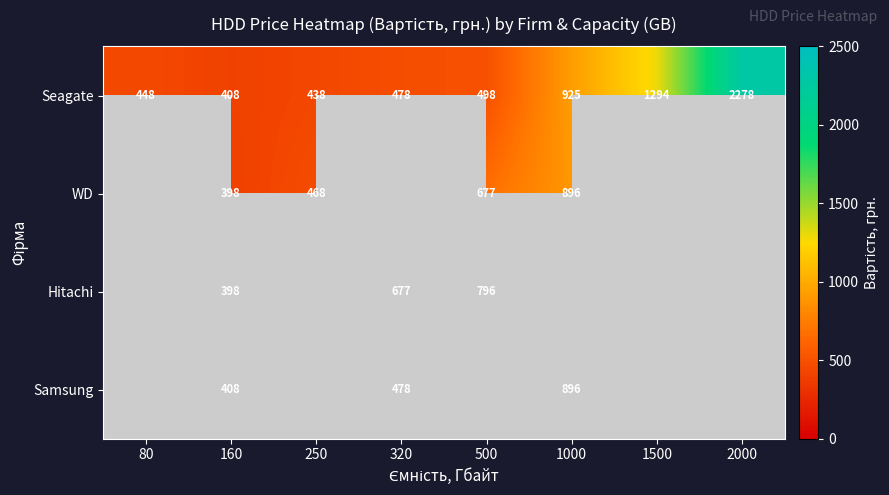

Rank the categories by Seagate value from lowest to highest.

160, 250, 80, 320, 500, 1000, 1500, 2000